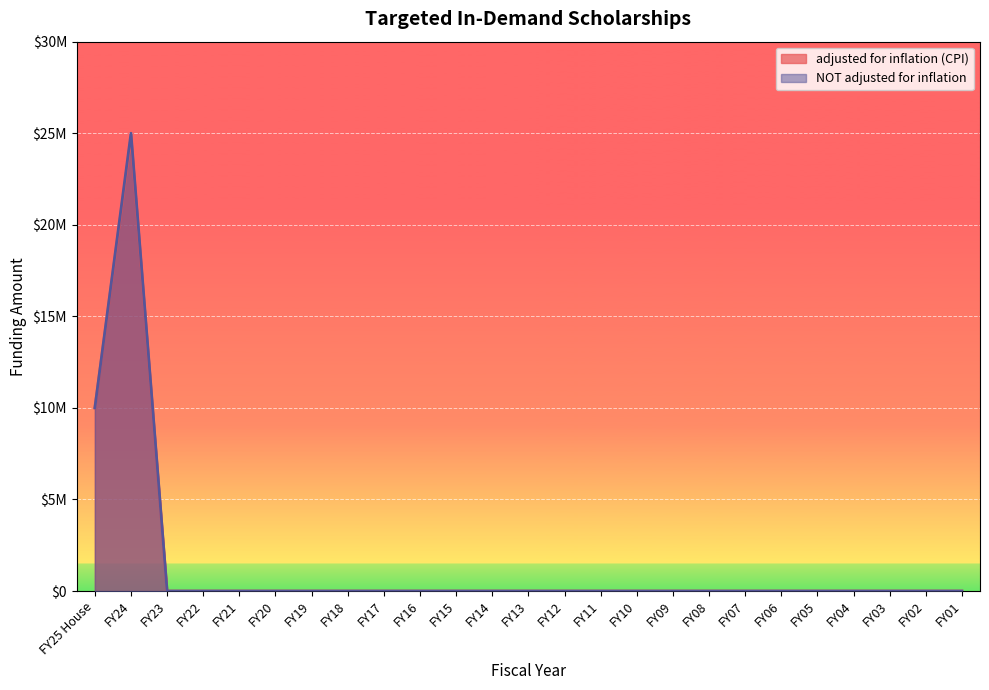

True or false: adjusted for inflation (CPI) and NOT adjusted for inflation intersect in this chart.

False